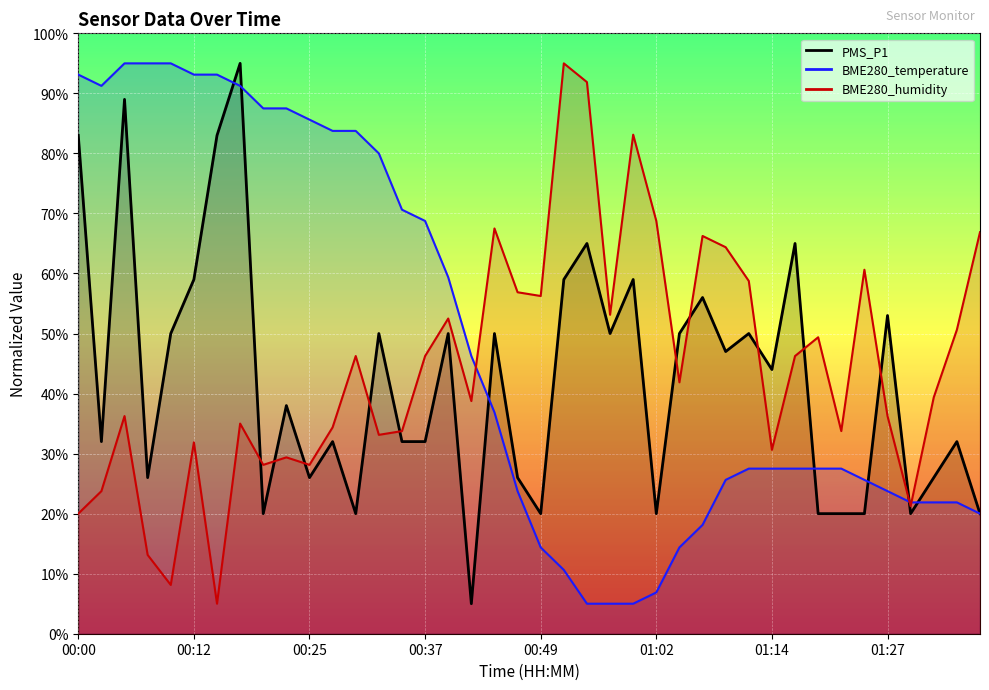

True or false: BME280_temperature and PMS_P1 cross at least once.

True